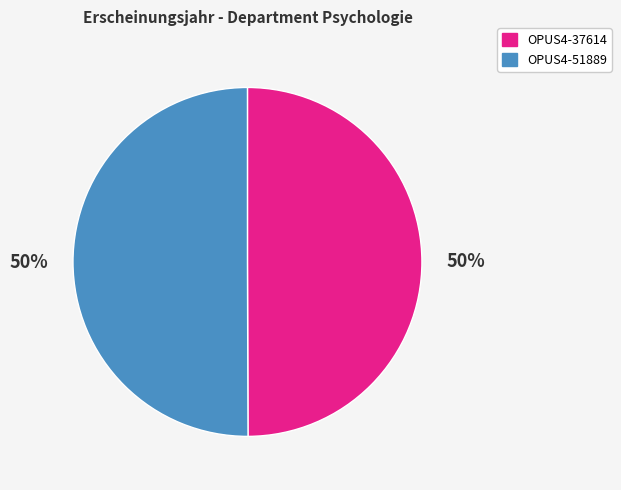

The OPUS4-37614 slice represents 50% of the pie. True or false?

True